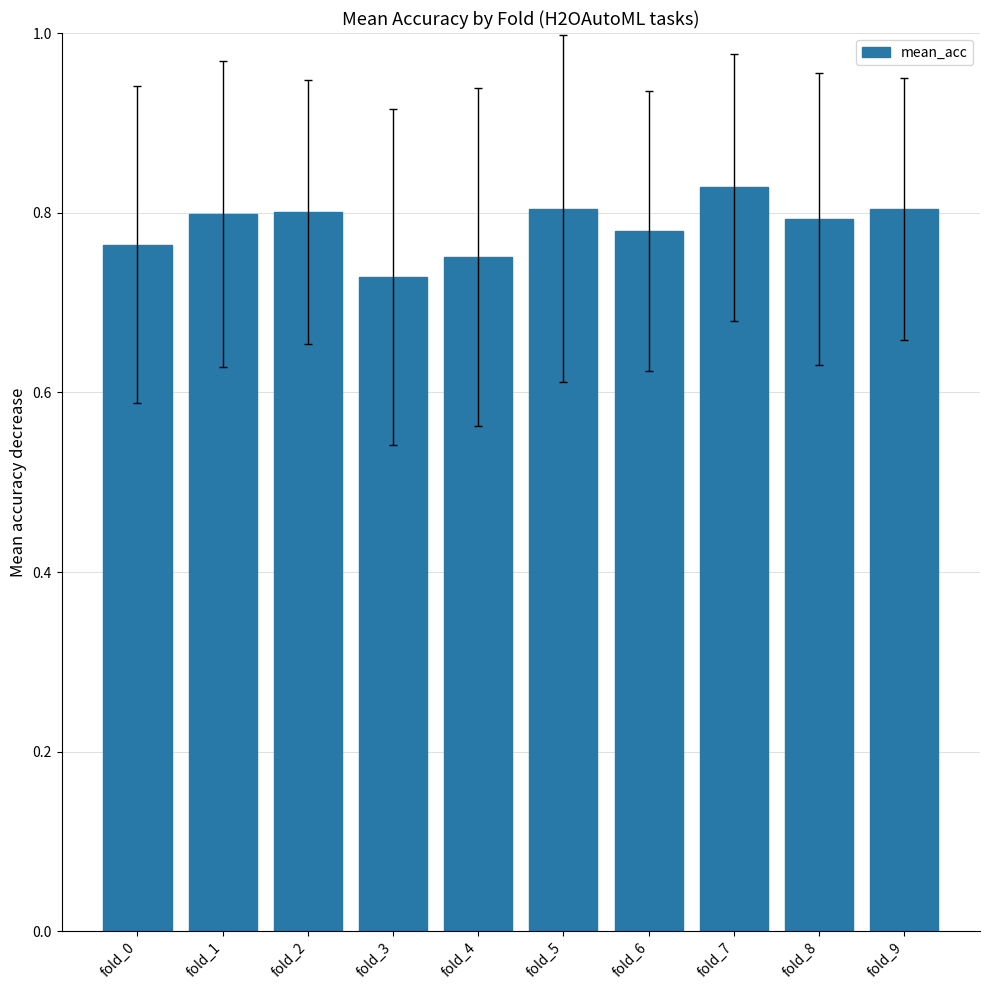

How many bars are there in total?

10